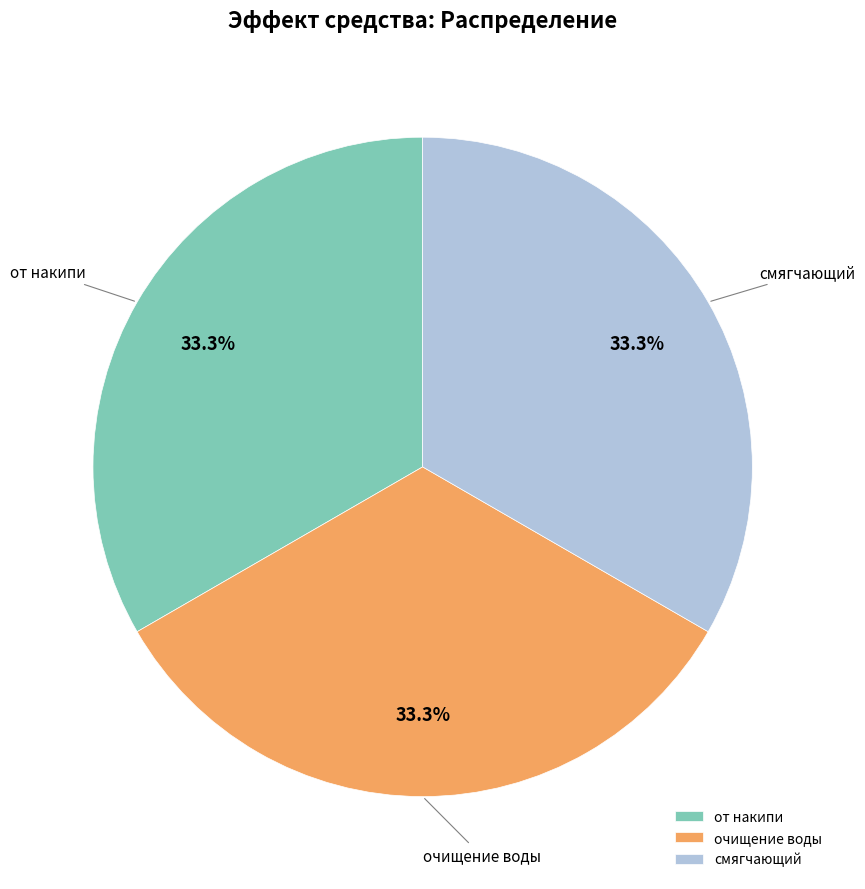

Combined, what portion of the pie is смягчающий and от накипи?

66.7%